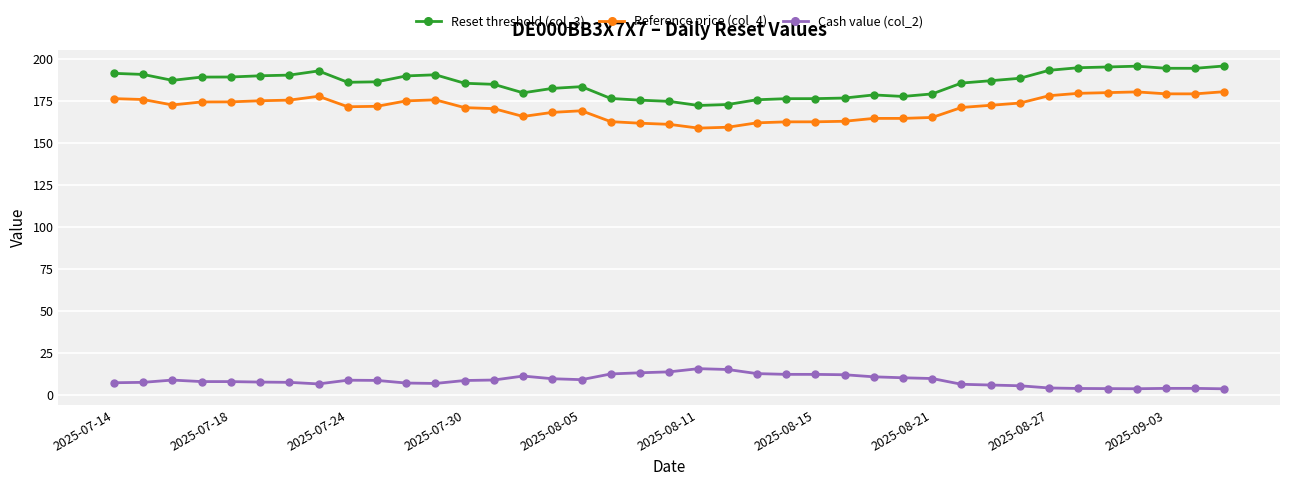

Which series has the largest range (max minus min)?

Reset threshold (col_3)